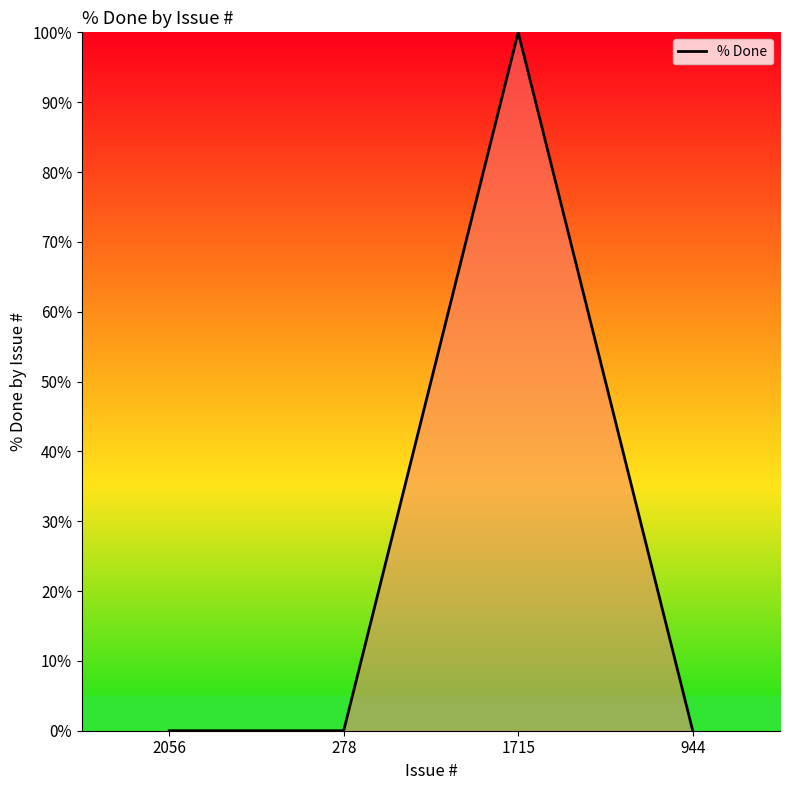

What is the sum of all values?

100